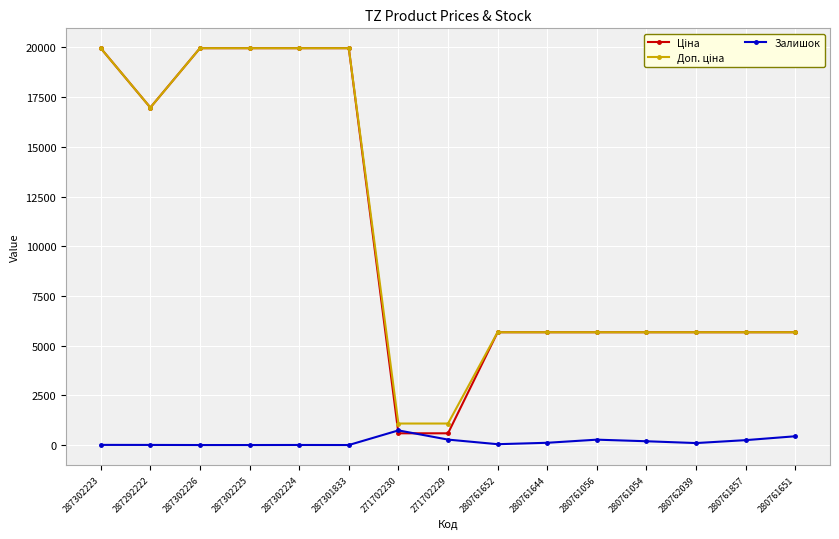

At how many categories does at least one series exceed 19822?

5